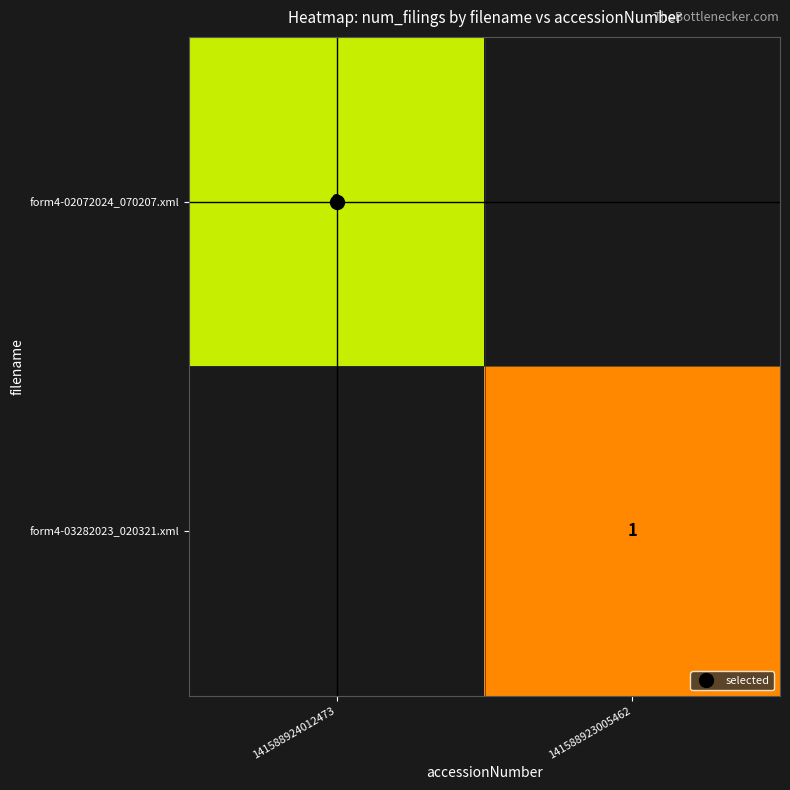

What is the highest value of the form4-02072024_070207.xml series?

2.0